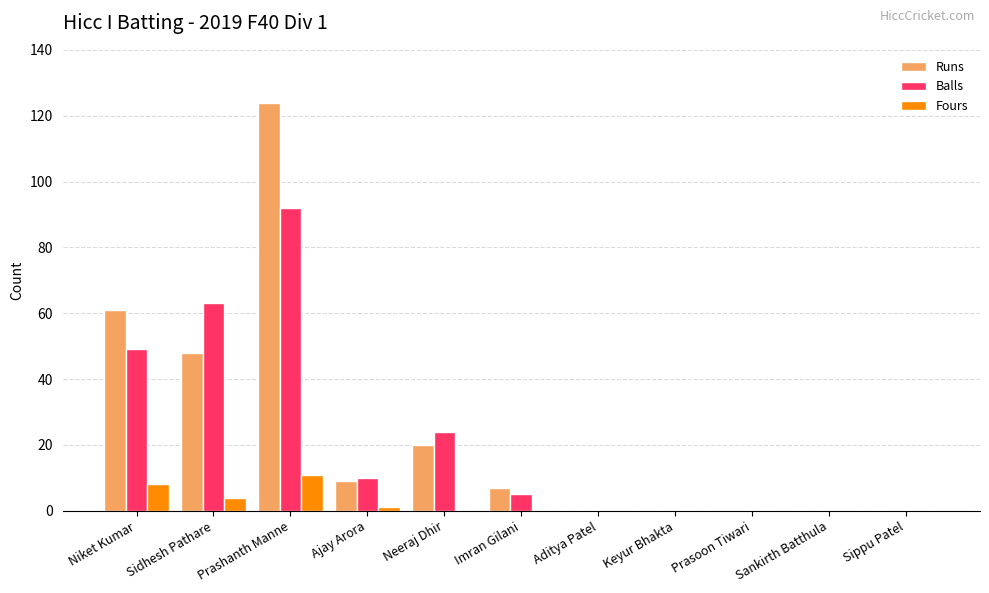

How many series are shown in this chart?

3